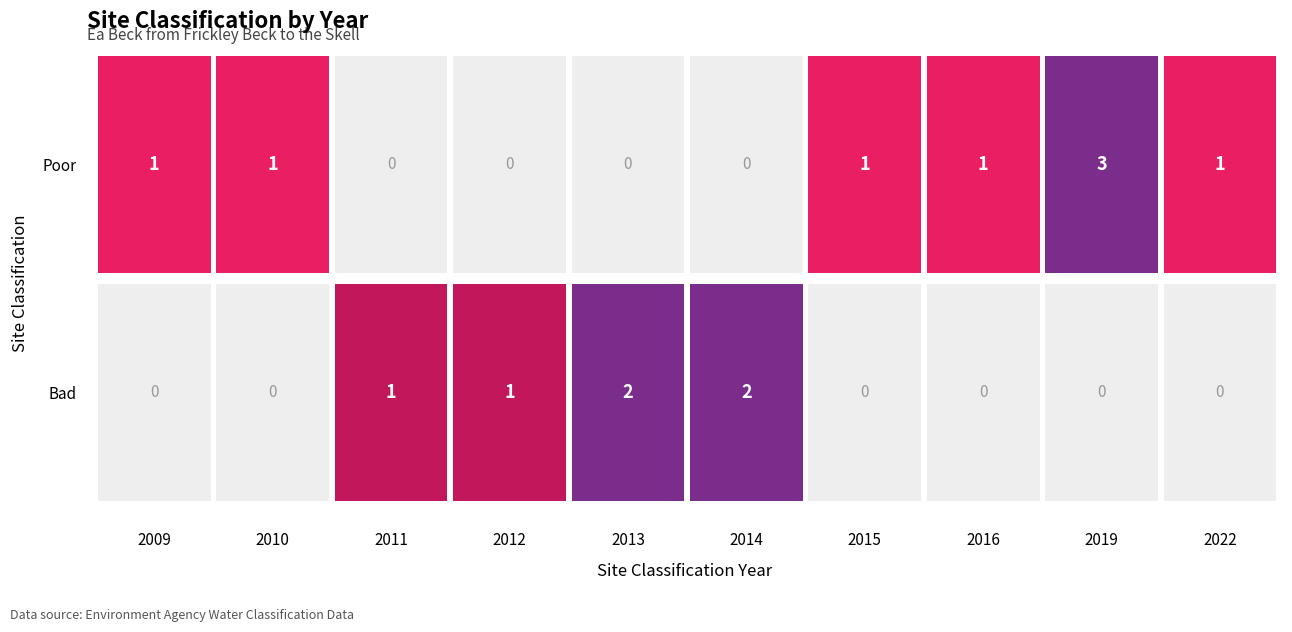

Rank the categories by Poor value from lowest to highest.

2011, 2012, 2013, 2014, 2009, 2010, 2015, 2016, 2022, 2019